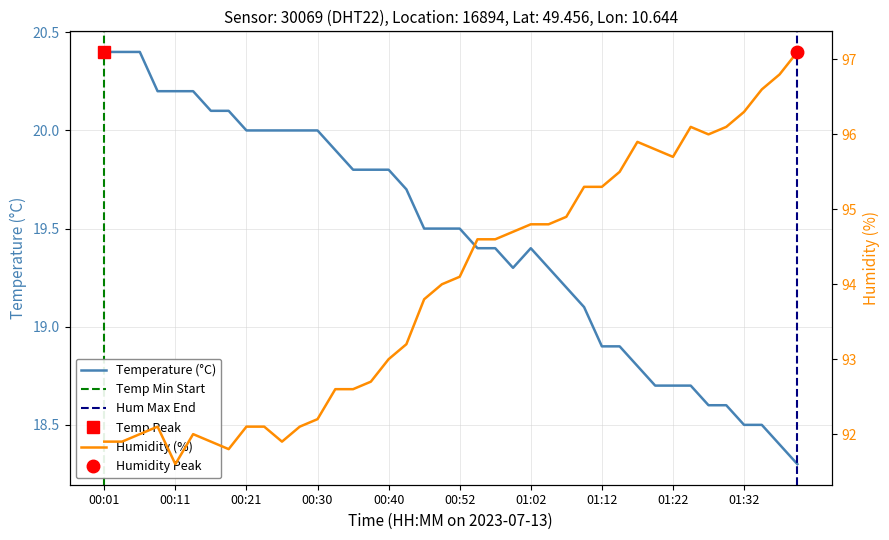

What is the difference between the maximum and minimum values in the Humidity series?

5.5